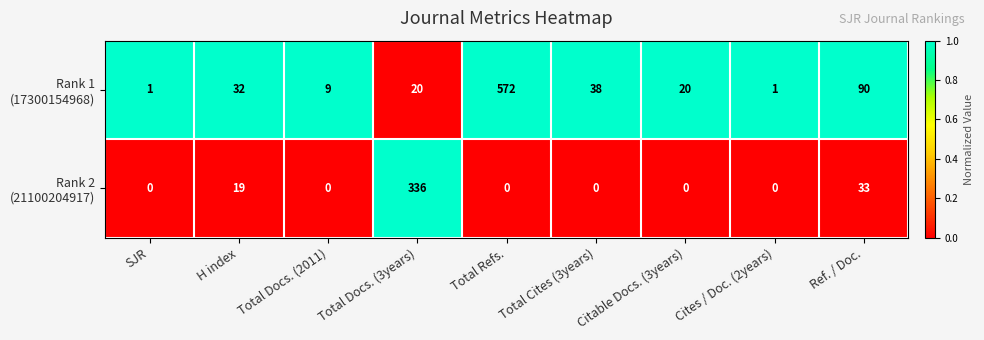

What is the total value across all series at Total Cites (3years)?

38